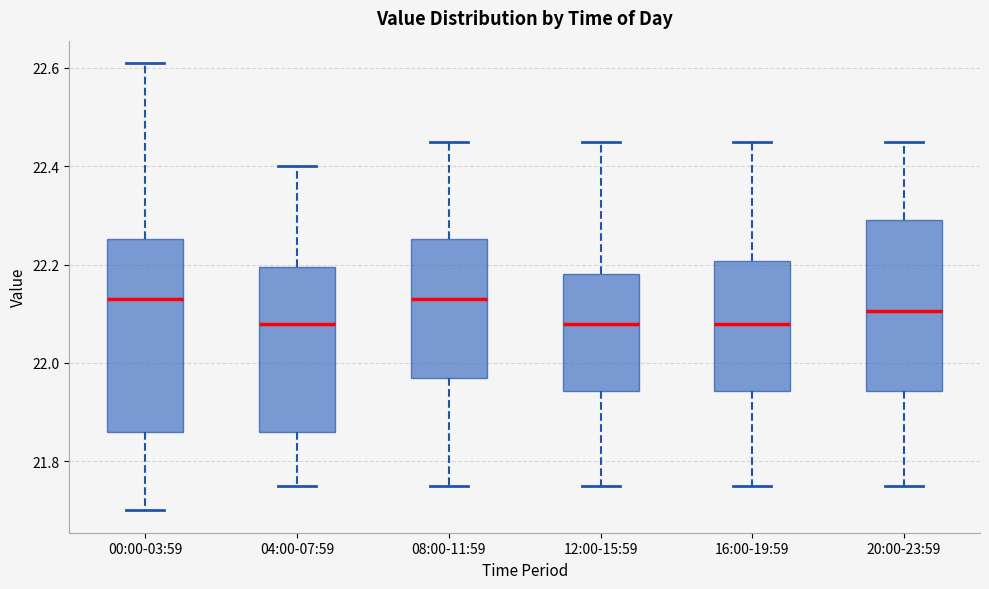

Reading left to right, transcribe this box plot: for each box, give where its median line is, the range the box spans, and where its two whiskers end, as read against the y-axis. The values are not printed on the chart, so give them approximately, as read against the axis.

00:00-03:59: median 22.14, box 21.86 to 22.26, whiskers 21.70 to 22.62
04:00-07:59: median 22.08, box 21.86 to 22.20, whiskers 21.76 to 22.40
08:00-11:59: median 22.14, box 21.98 to 22.26, whiskers 21.76 to 22.46
12:00-15:59: median 22.08, box 21.94 to 22.18, whiskers 21.76 to 22.46
16:00-19:59: median 22.08, box 21.94 to 22.20, whiskers 21.76 to 22.46
20:00-23:59: median 22.10, box 21.94 to 22.30, whiskers 21.76 to 22.46